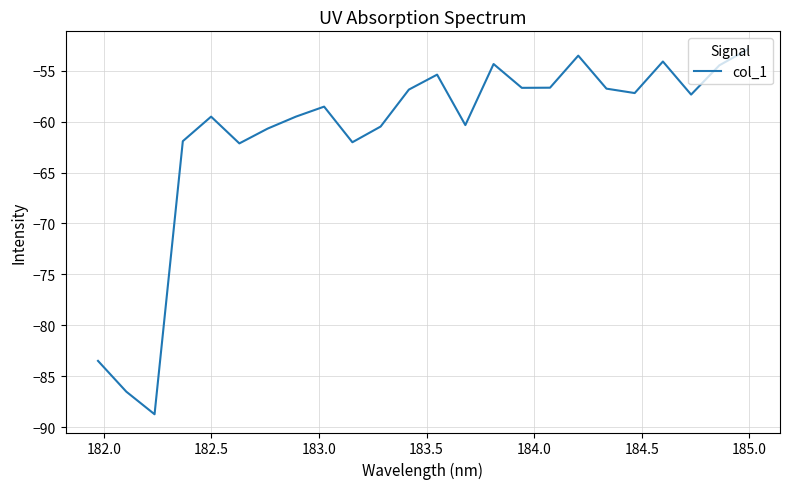

What is the minimum value shown in the chart?

-88.7